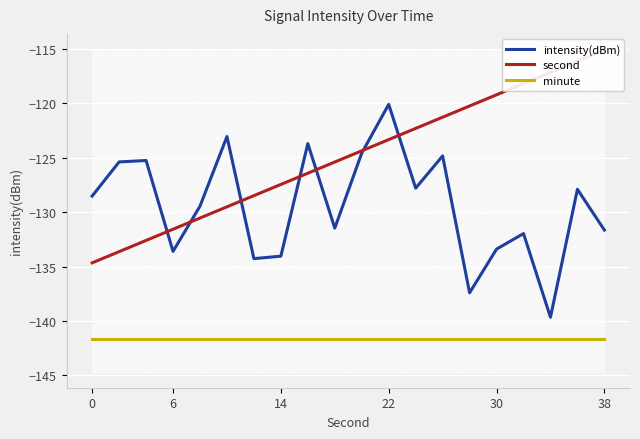

True or false: intensity(dBm) and minute intersect in this chart.

False